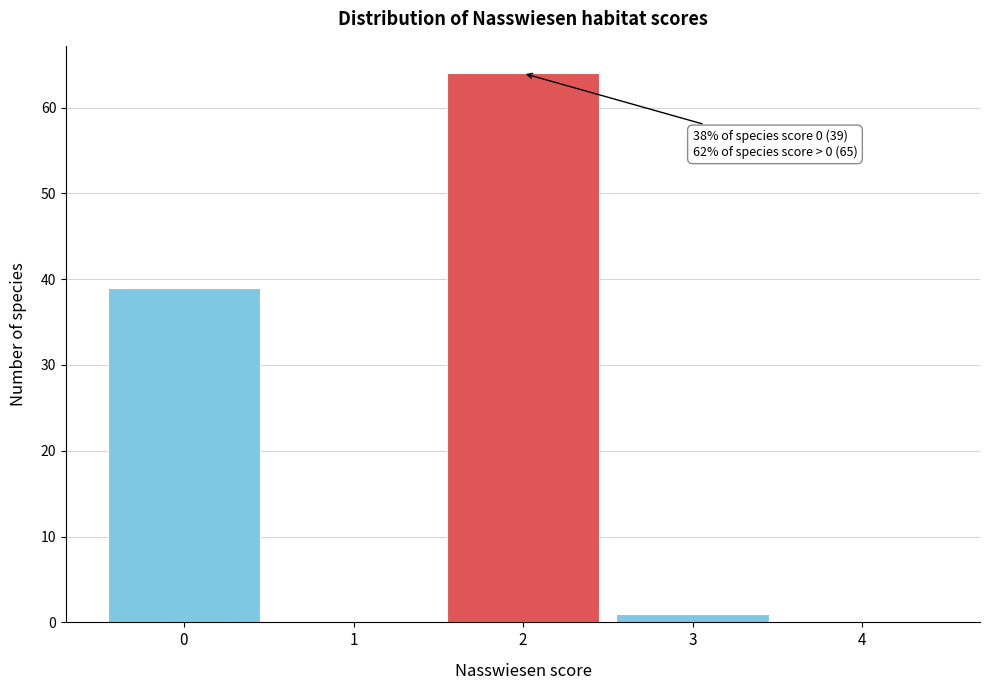

Over which range of the x-axis is the bar tallest?

1.5 to 2.5